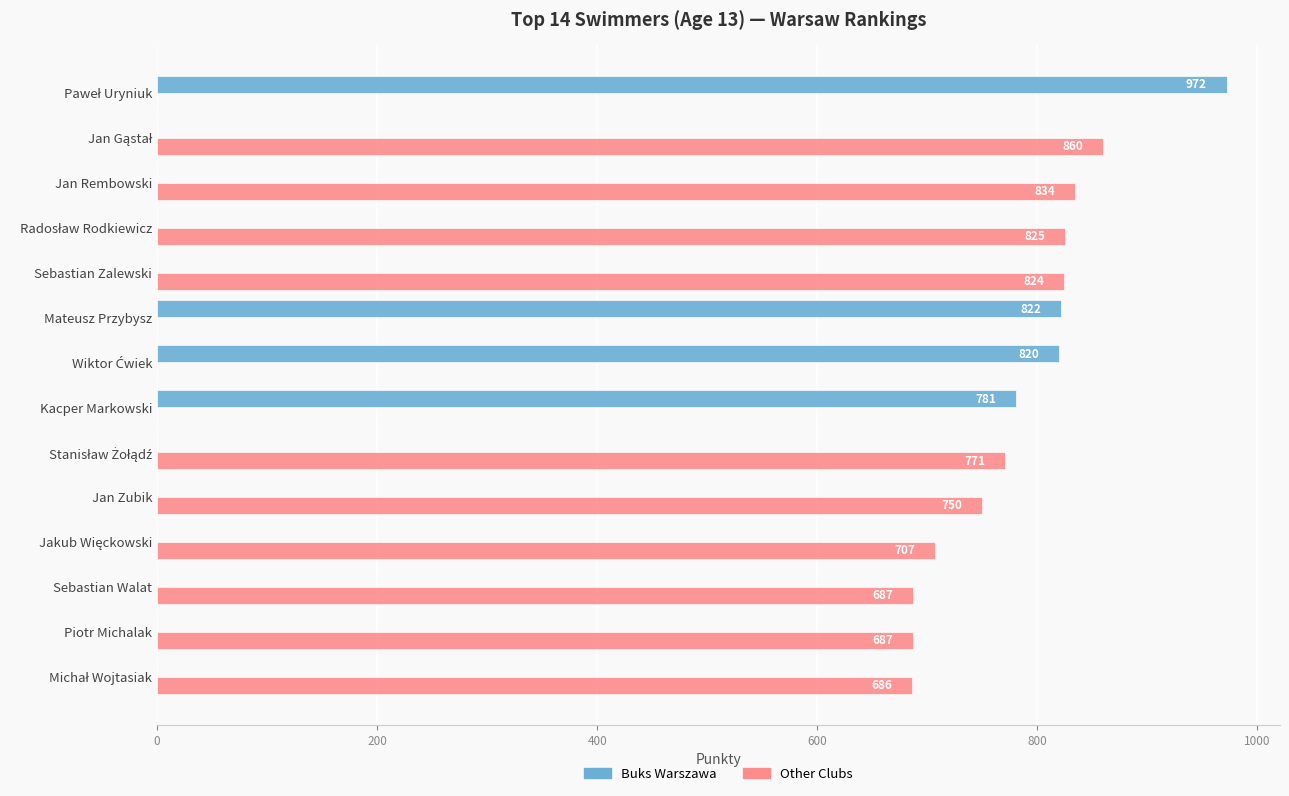

Which series has the largest total across all categories?

Other Clubs